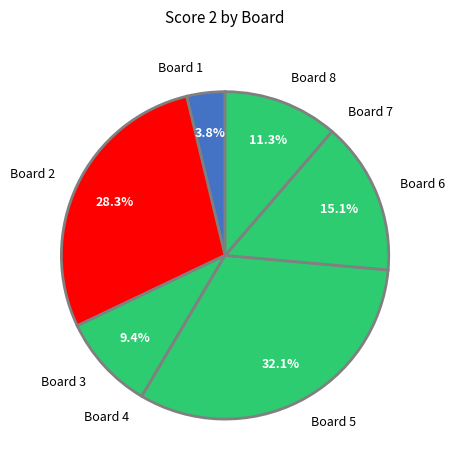

What is the largest slice in the pie chart?

Board 5